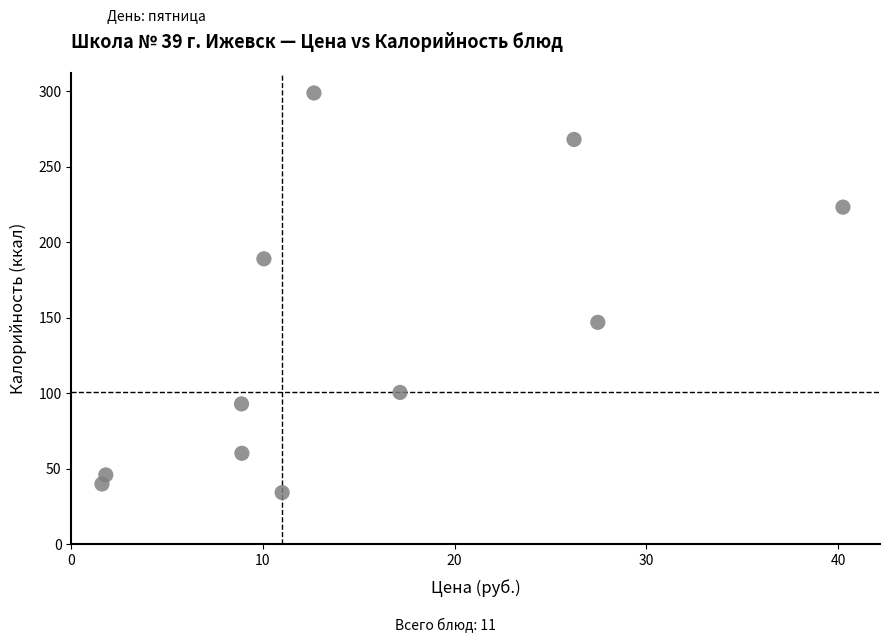

What is the range of Y values (max minus min)?

264.4